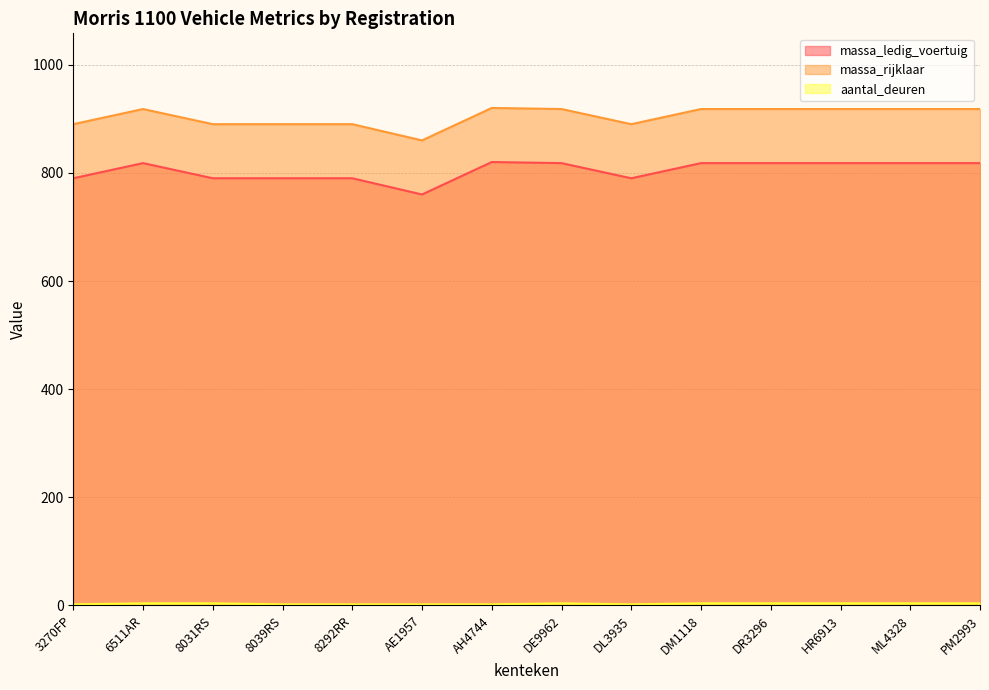

How many lines are shown in the chart?

3